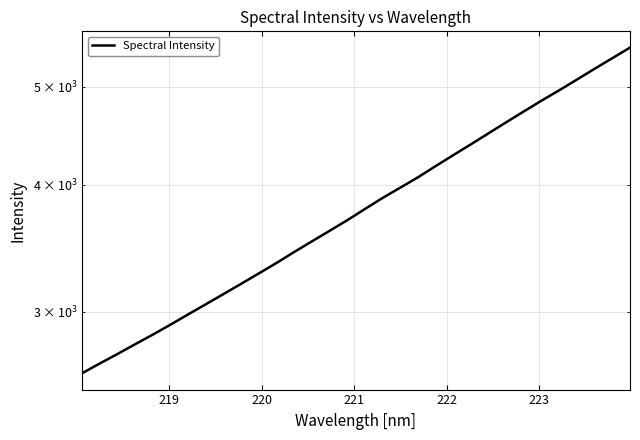

Reading right to left, list all the values displayed in this chart.

5464.5	5335.2	5208.7	5082.6	4960.8	4845.5	4728.5	4613.1	4499.0	4387.7	4281.0	4175.6	4070.5	3975.9	3884.0	3787.8	3692.5	3604.5	3519.2	3435.3	3350.9	3272.1	3195.9	3122.1	3050.5	2981.1	2912.3	2846.8	2785.5	2724.2	2666.1	2607.7